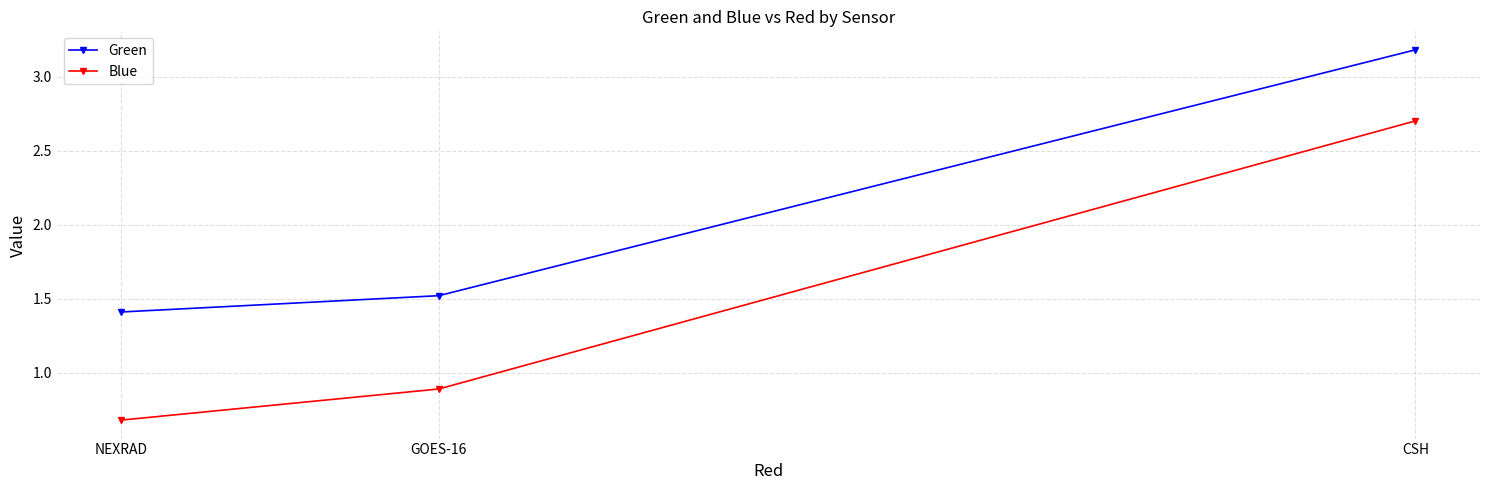

What is the label of the 3rd point from the right?

NEXRAD